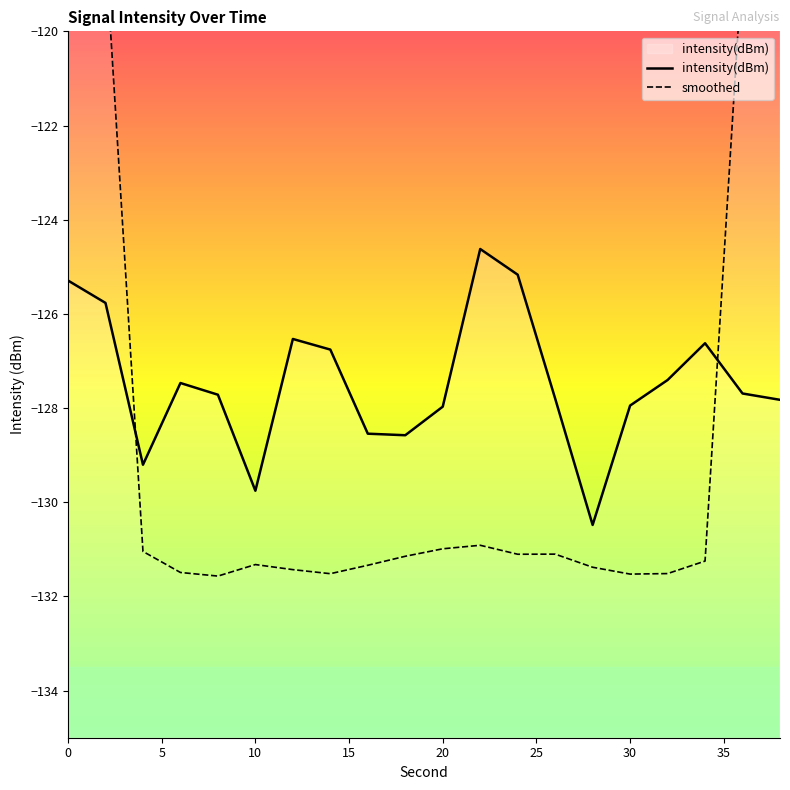

Which series has the largest total across all categories?

smoothed